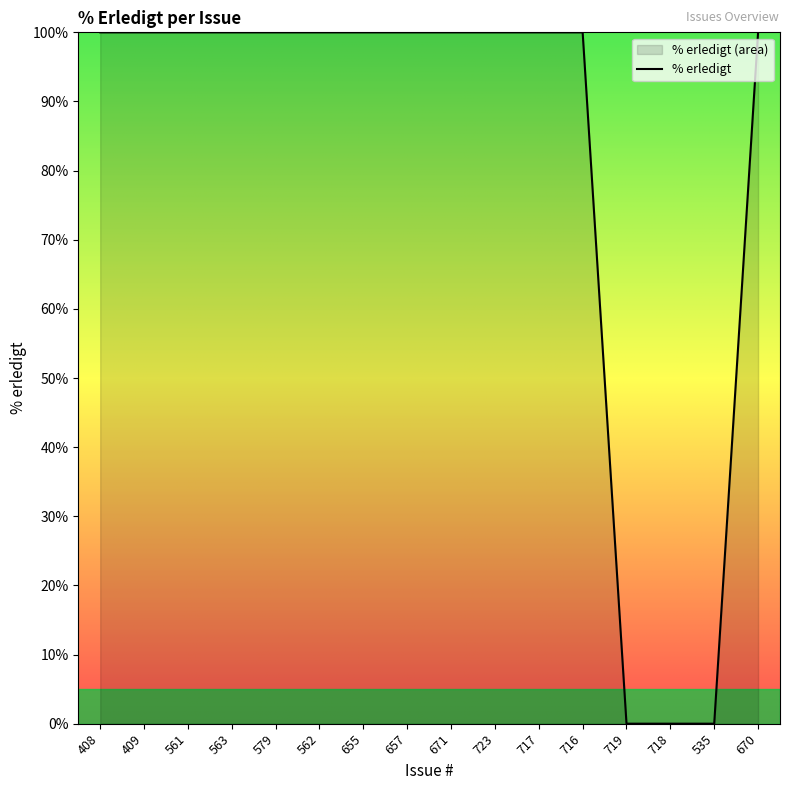

How many distinct data groups are displayed?

1